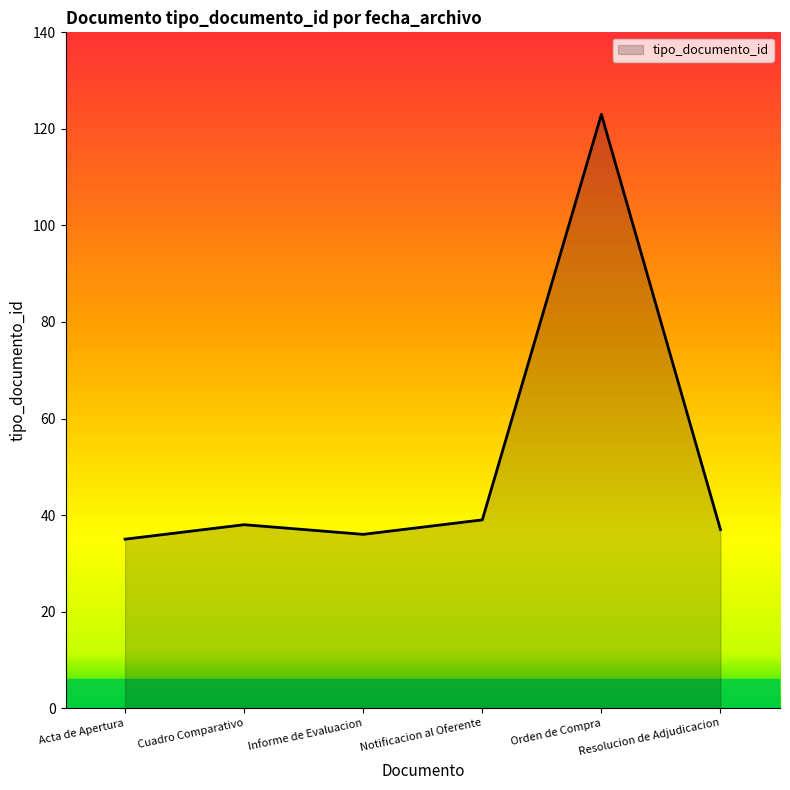

Where is the first local minimum?

Informe de Evaluacion